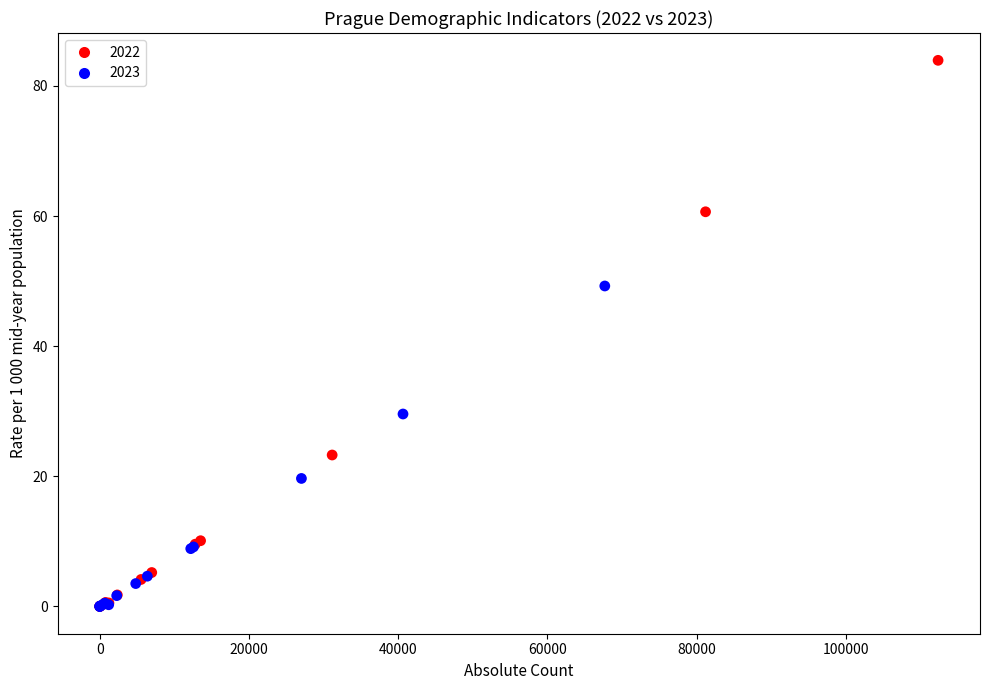

Which series contains the highest Y value?

2022